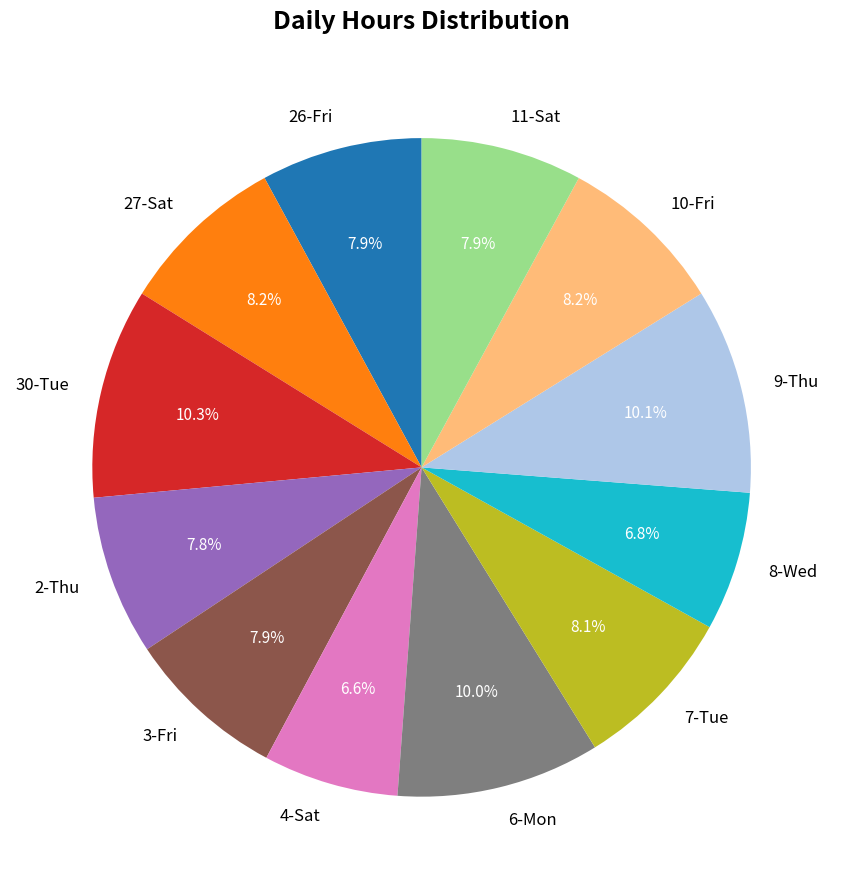

Is there a majority slice in this chart?

No